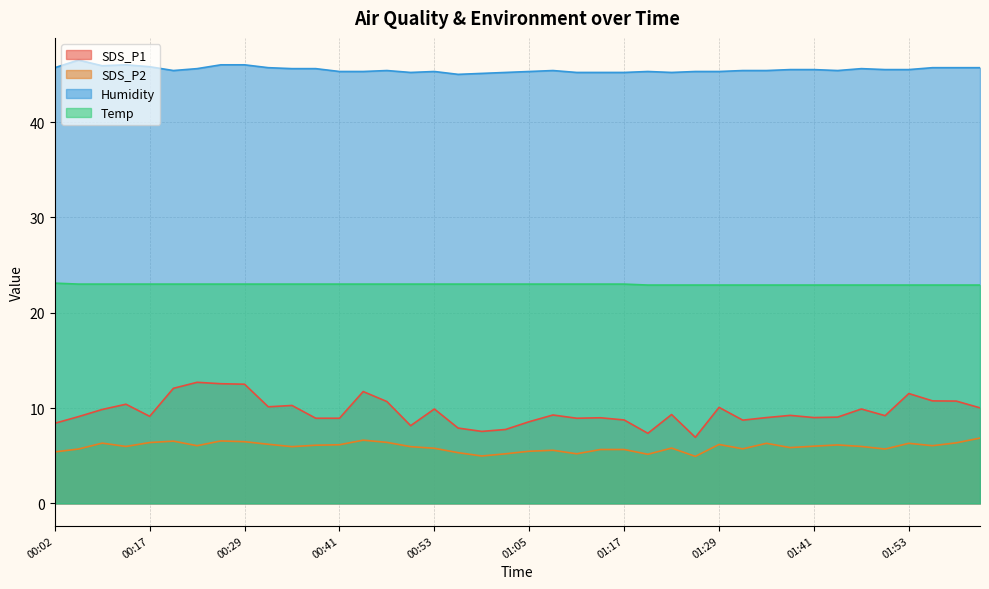

At which label is Humidity closest to 45?

00:56